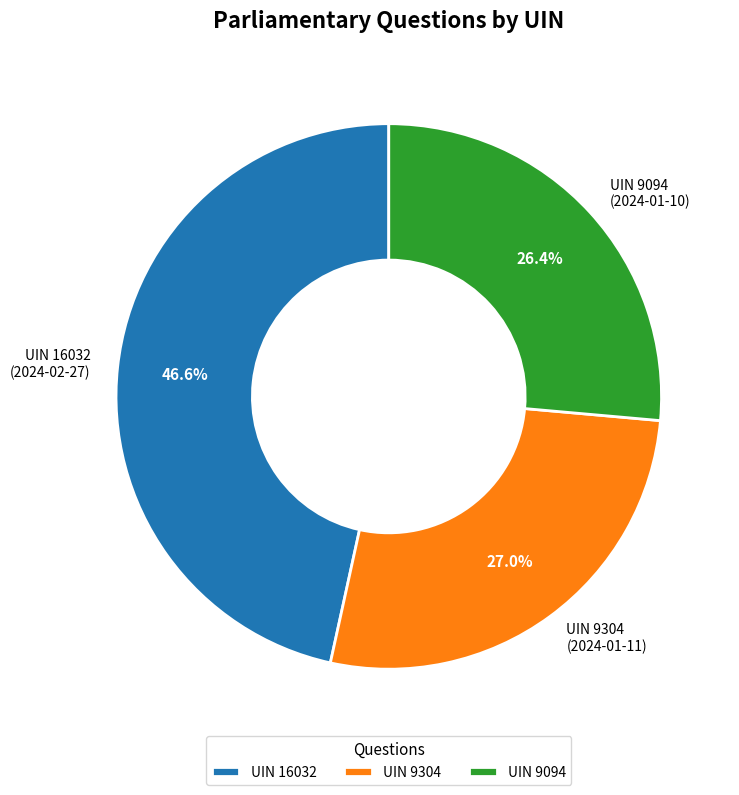

What percentage is NOT represented by UIN 9094 (2024-01-10)?

73.6%